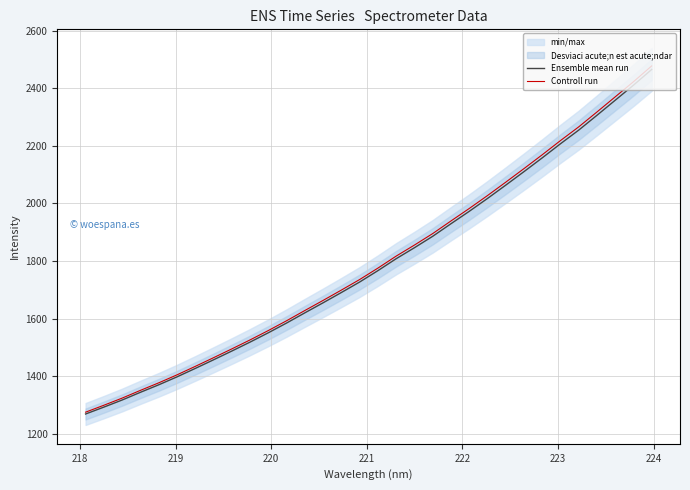

What is the maximum value for Controll run?

2477.0